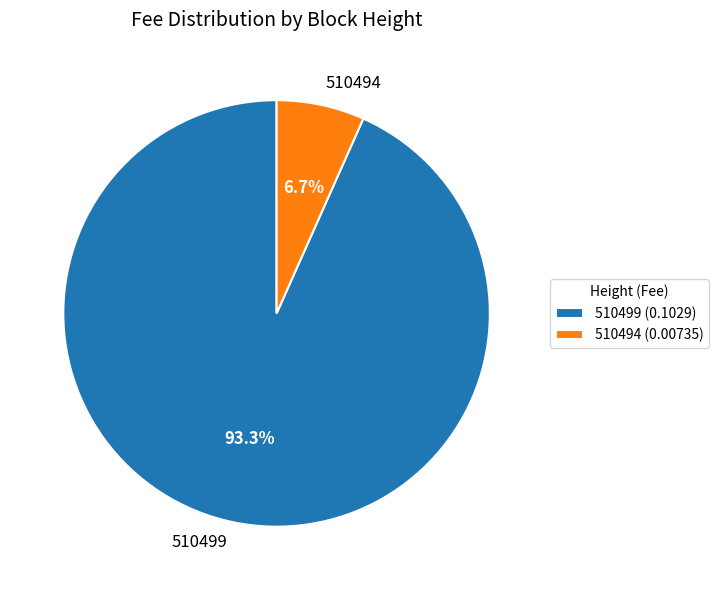

Do 510494 and 510499 together represent more than half of the pie?

Yes